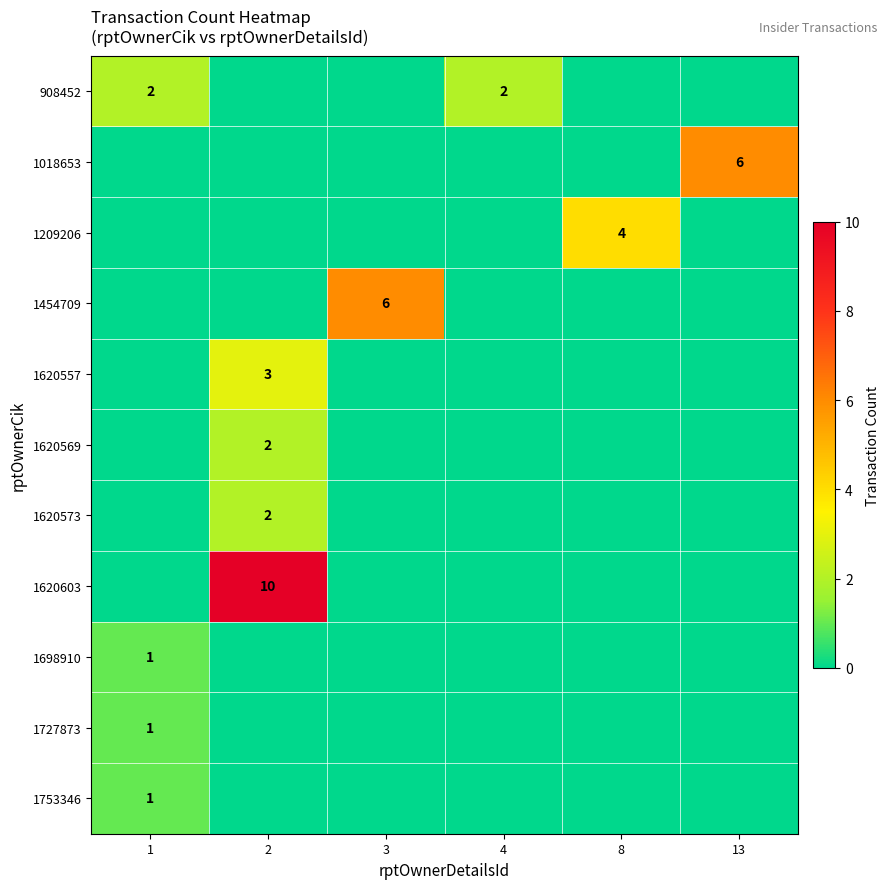

What is the spread (max minus min) of values at 8?

4